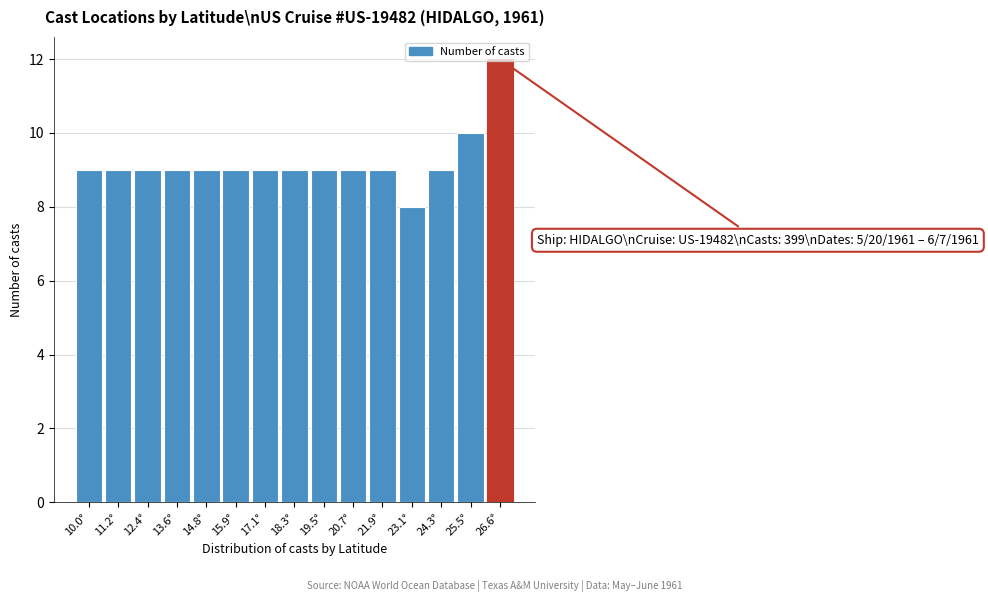

What is the average value?

9